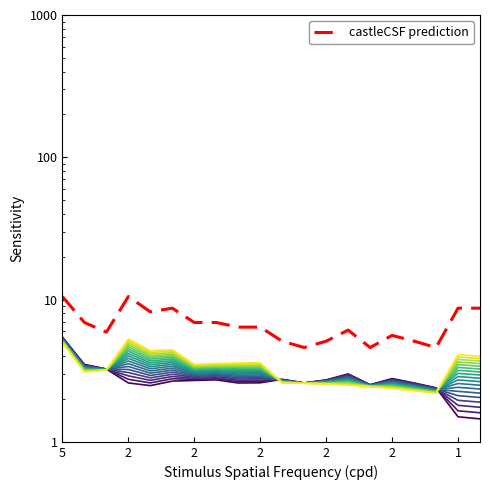

True or false: all_related and closely_related cross at least once.

True